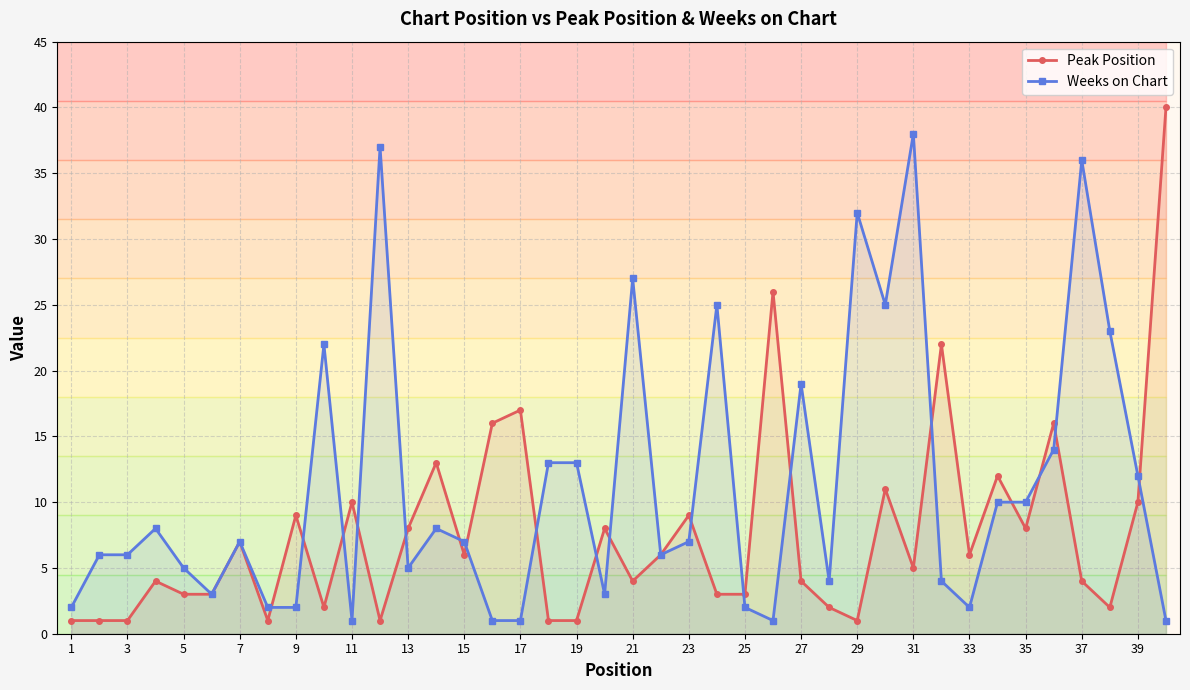

What is the difference between the highest and lowest values at 29?

31